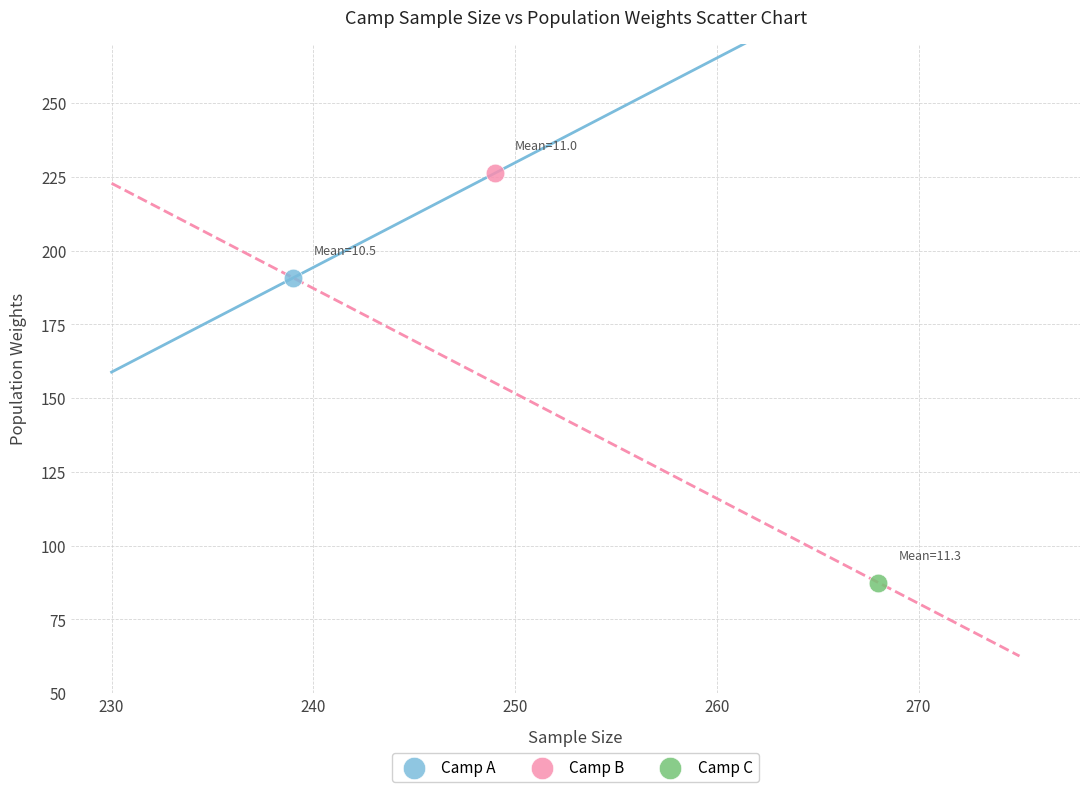

What are all the series names shown in the legend?

Camp A, Camp B, Camp C